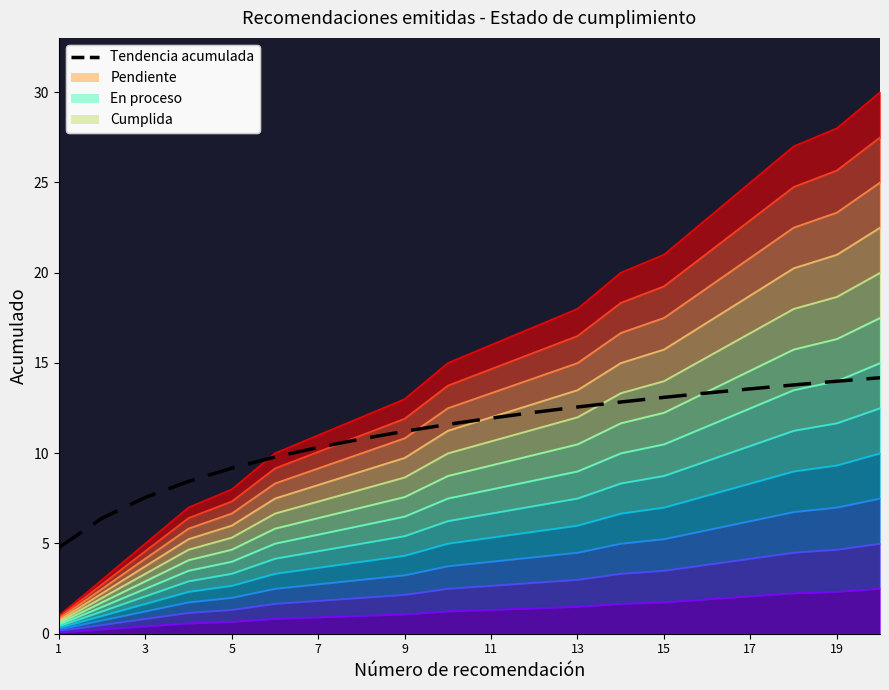

Is it true that Level 0 equals 1.9 at 15?

True